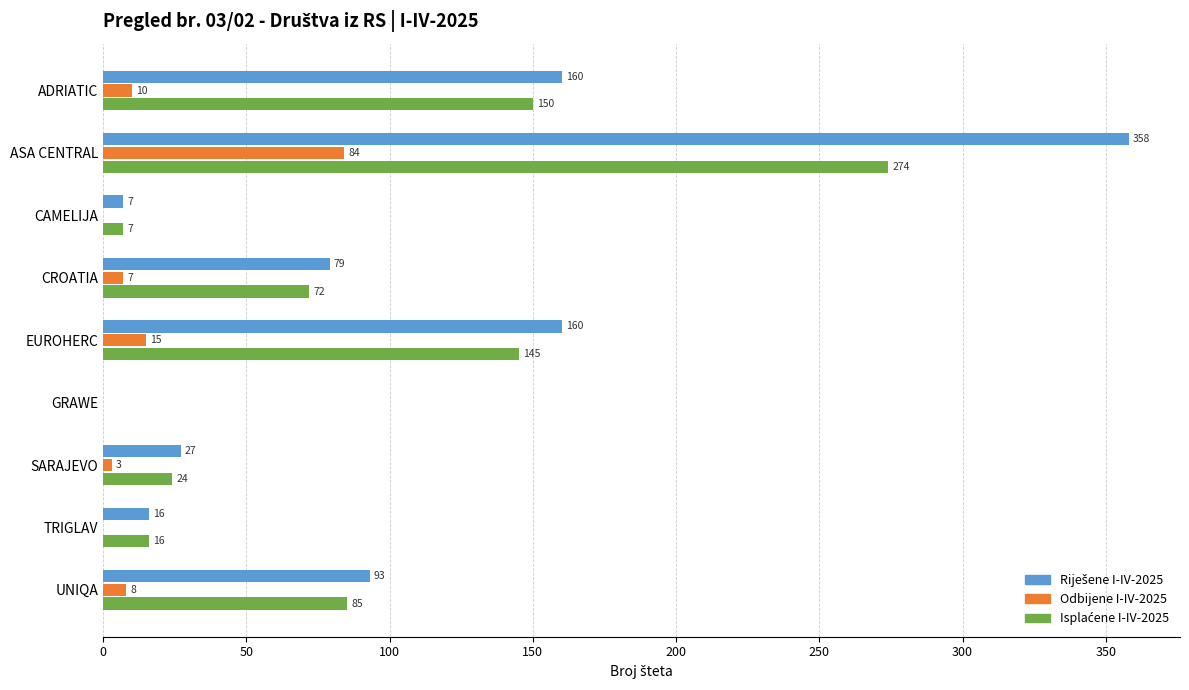

At which label does Odbijene I-IV-2025 reach its peak?

ASA CENTRAL